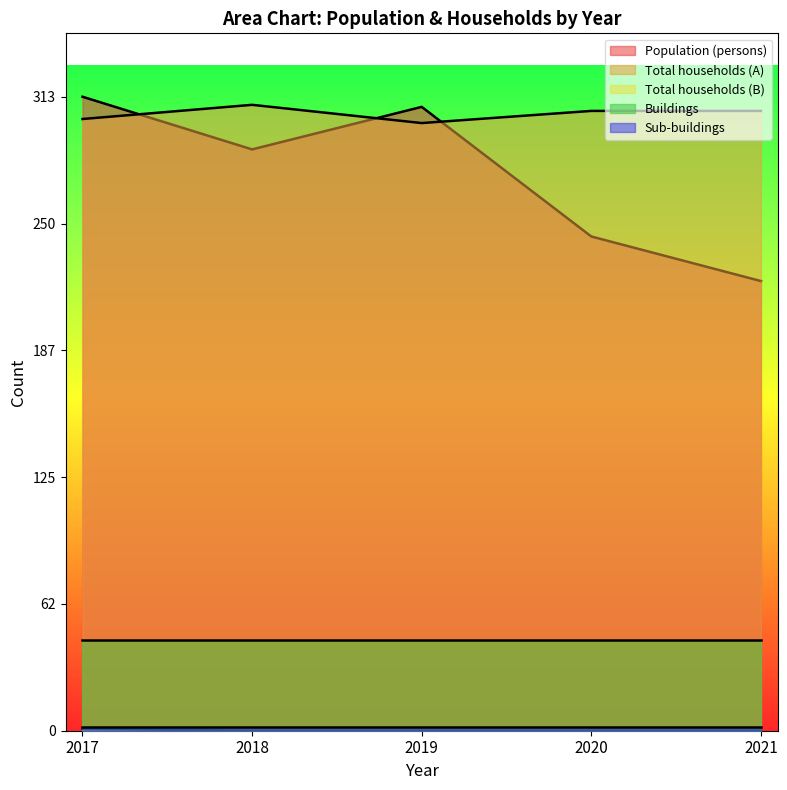

The value of Total households (B) at 2017 is 1. True or false?

False